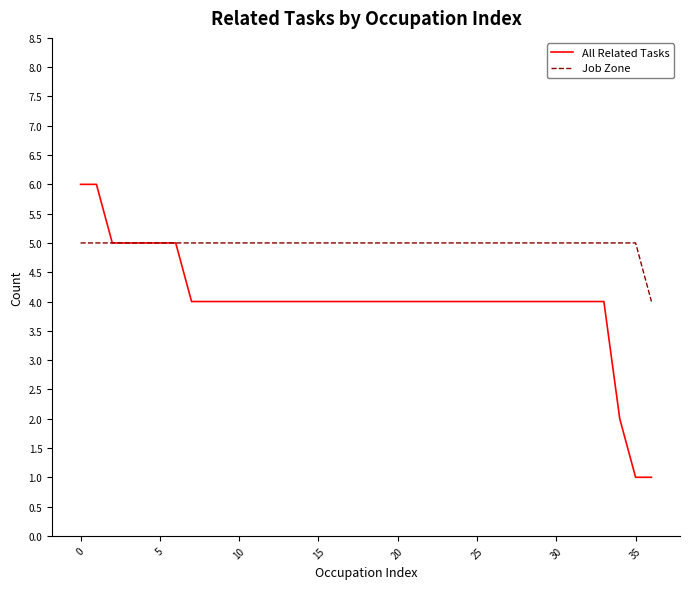

Rank the series by their average value, from lowest to highest.

All Related Tasks, Job Zone